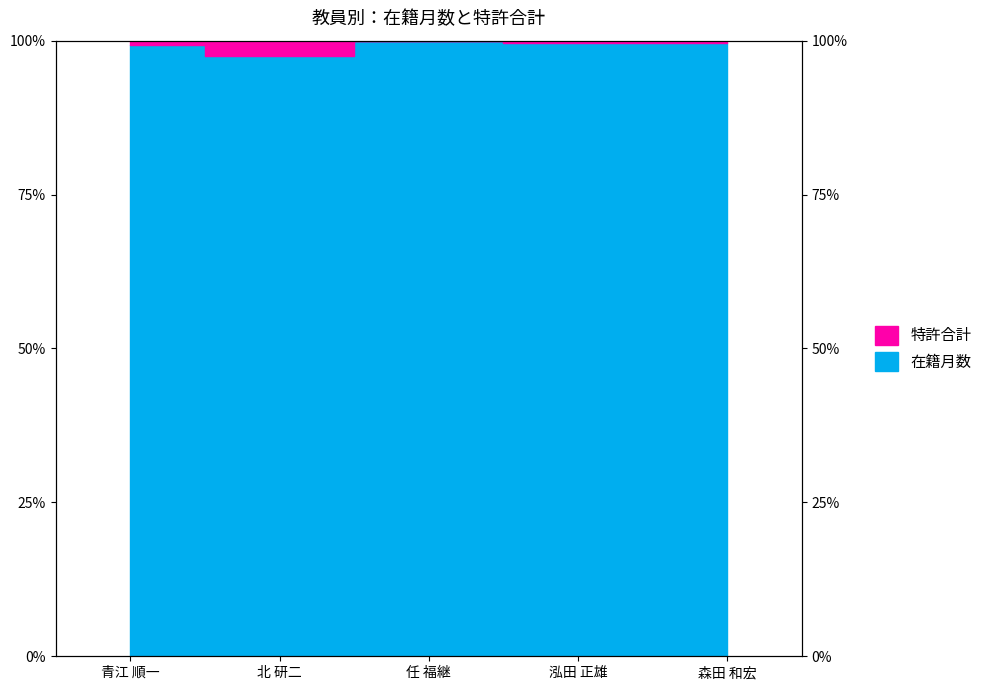

What is the change in value from 青江 順一 to 北 研二?

-1.9